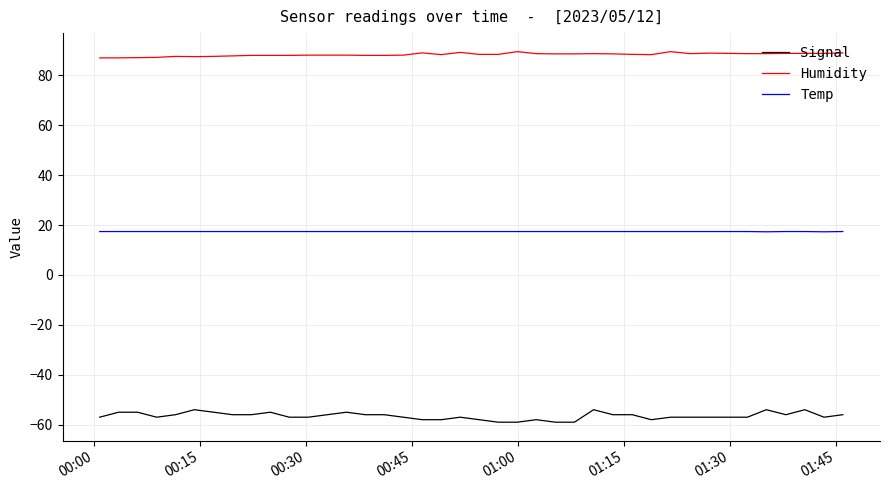

What is the minimum value shown in the chart?

-59.0